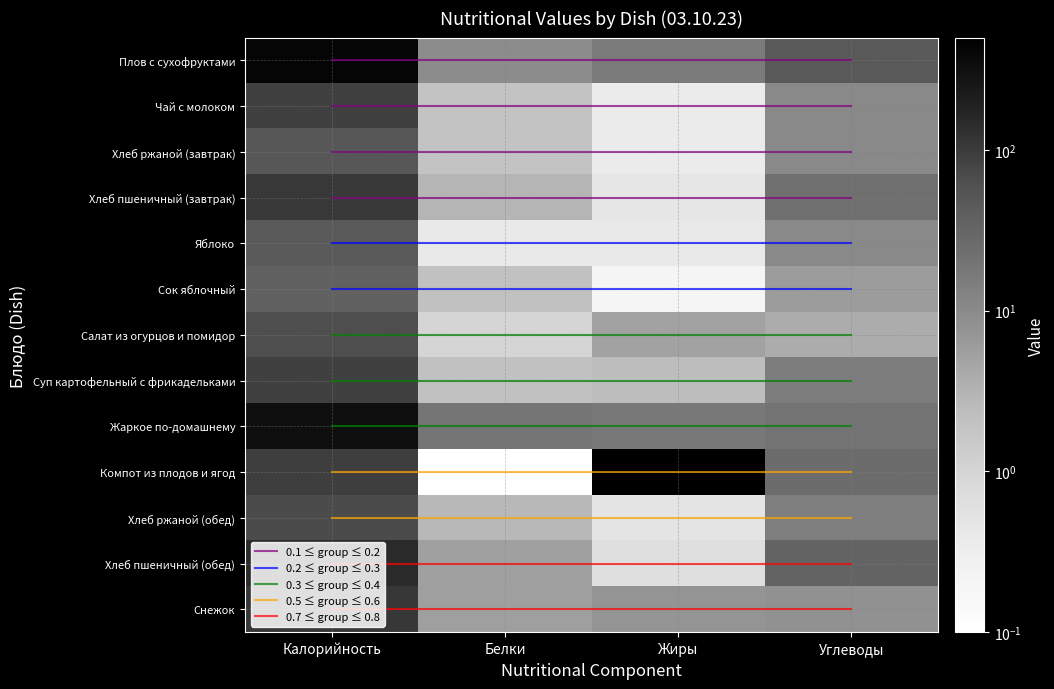

What is the spread (max minus min) of values at Жиры?

17.2